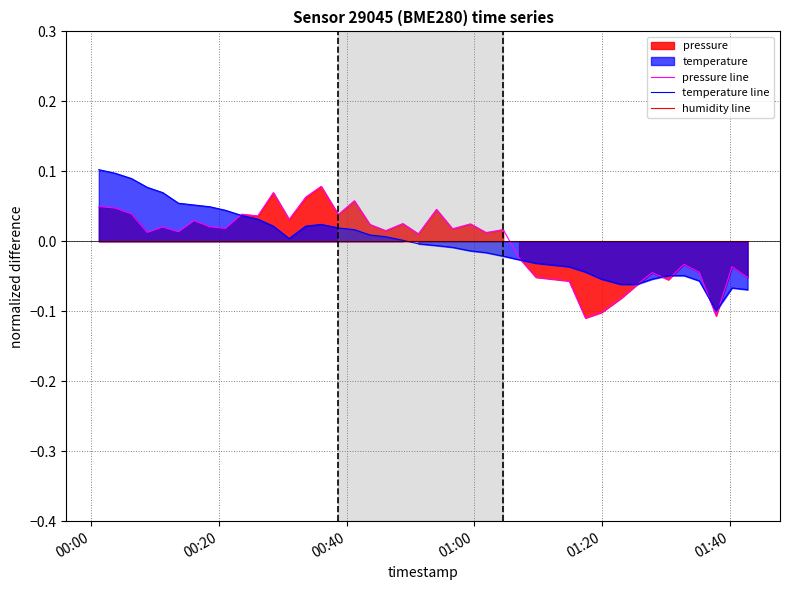

True or false: pressure line and humidity line intersect in this chart.

True